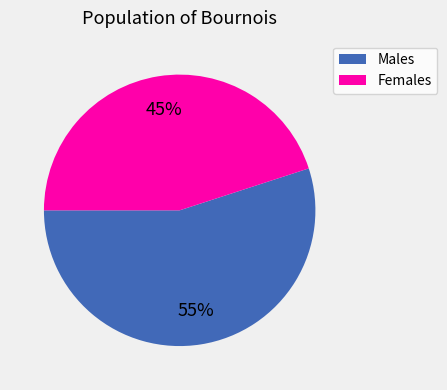

Is there any slice that represents more than half of the pie?

Yes